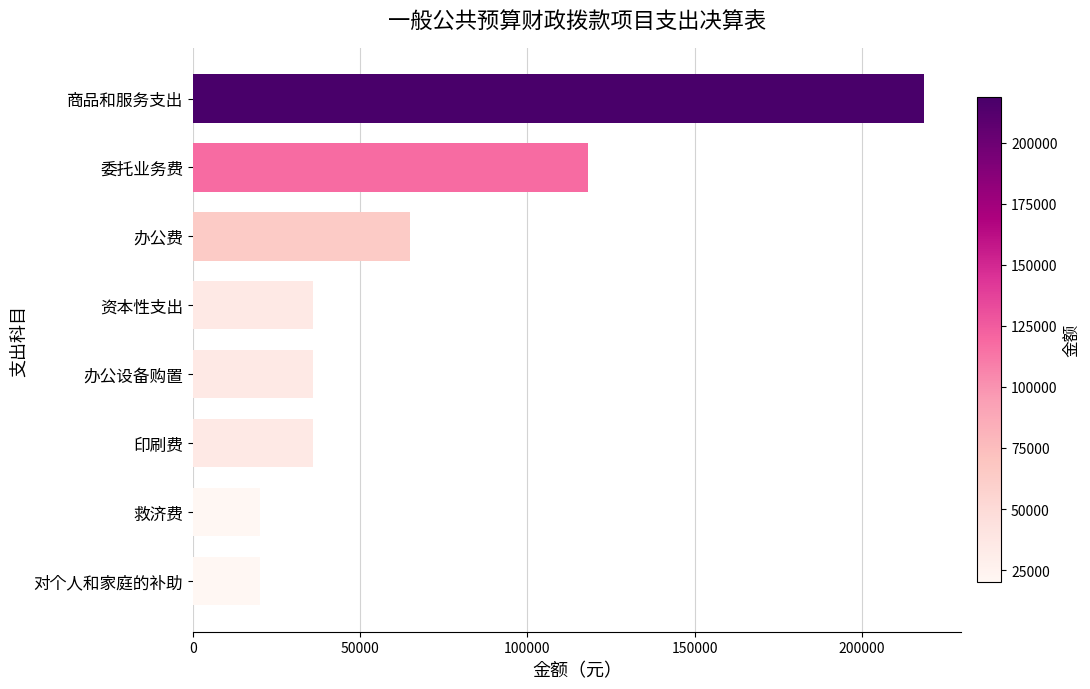

Is it true that the value at 商品和服务支出 is 96783?

False